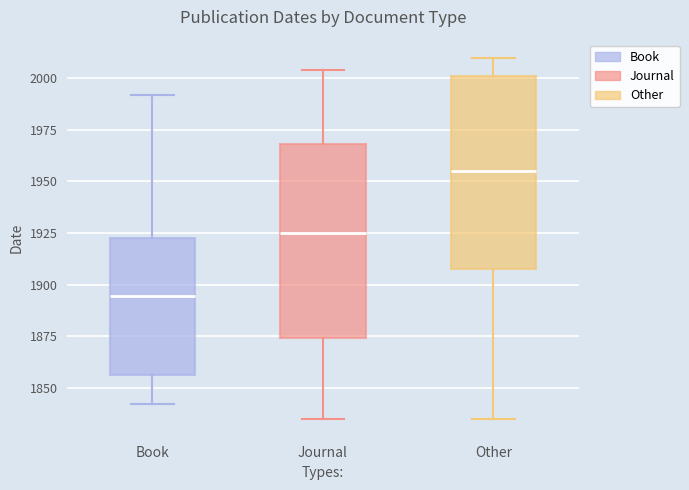

Where is the upper edge of the box for Other on the y-axis? The values are not printed on the chart, so give them approximately, as read against the axis.

2000